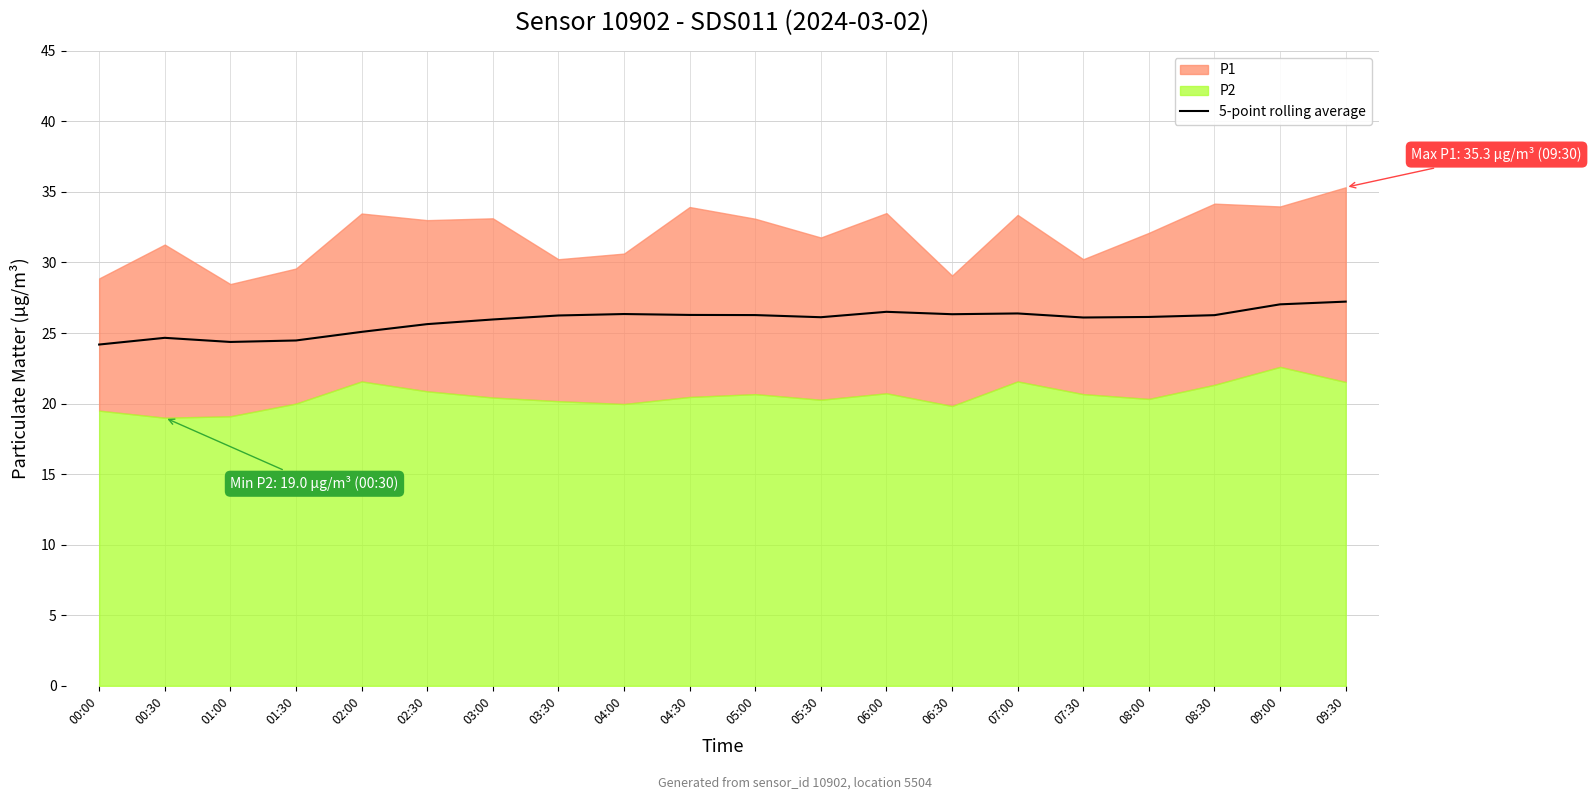

Which has a higher value, 05:30 or 07:30?

05:30